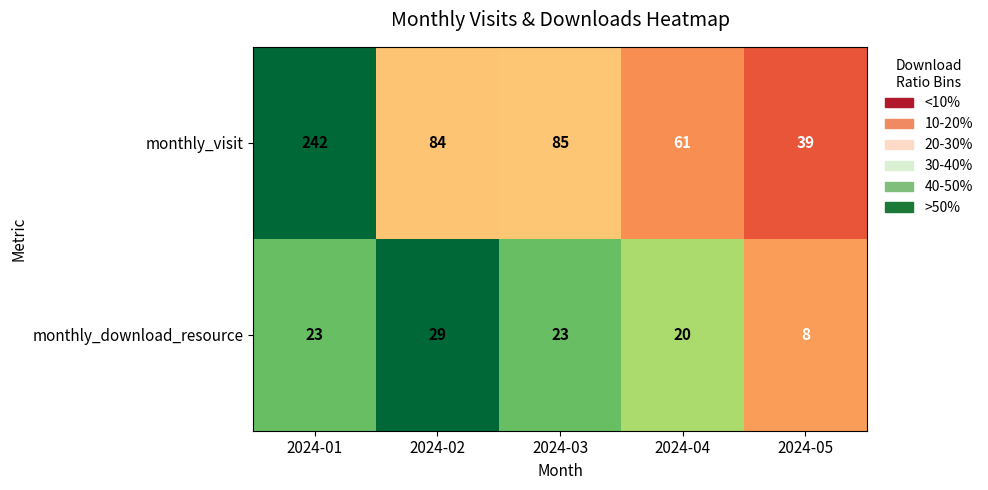

Which series has the widest spread of values?

monthly_visit